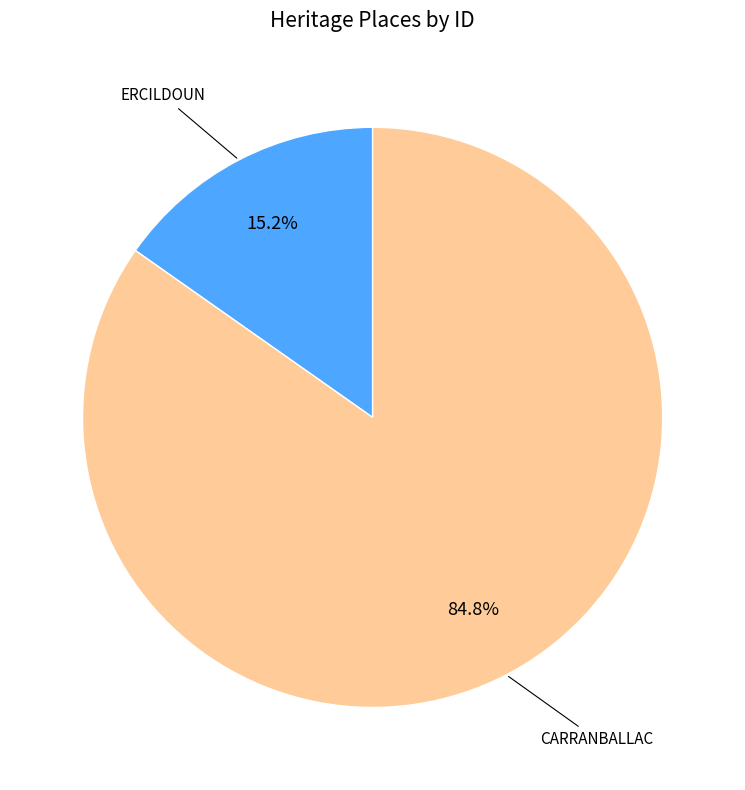

Is there a majority slice in this chart?

Yes